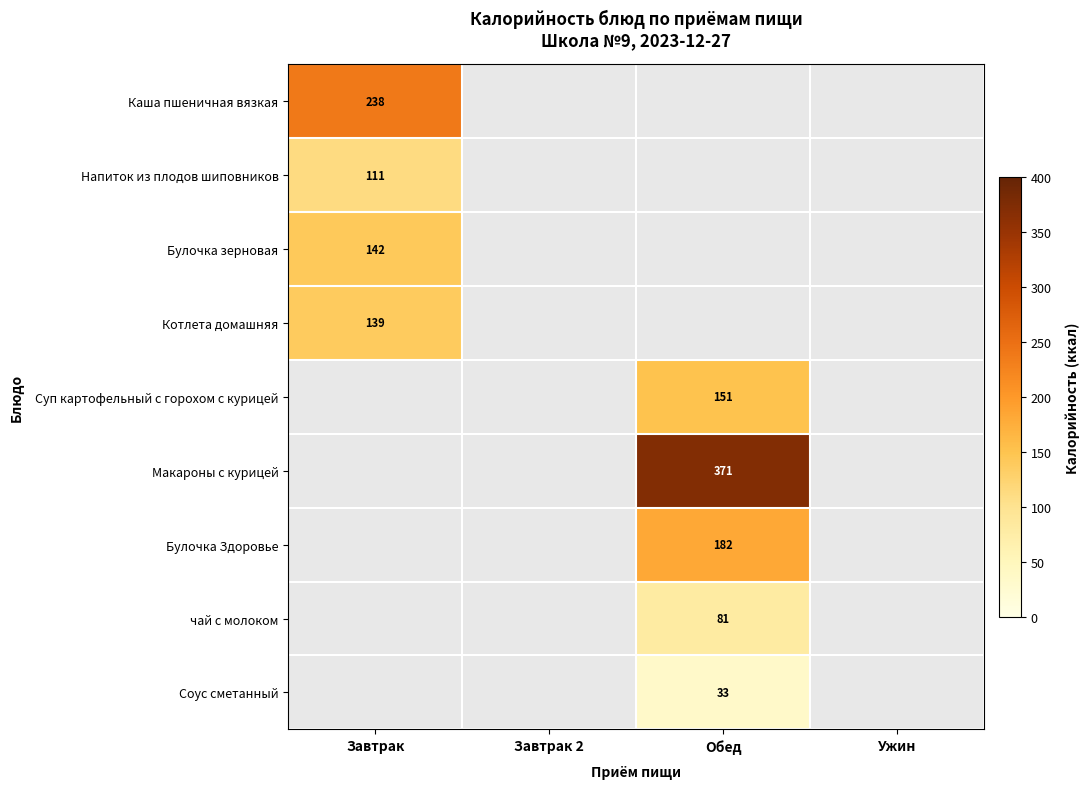

True or false: Макароны с курицей has a value of 607 at Обед.

False